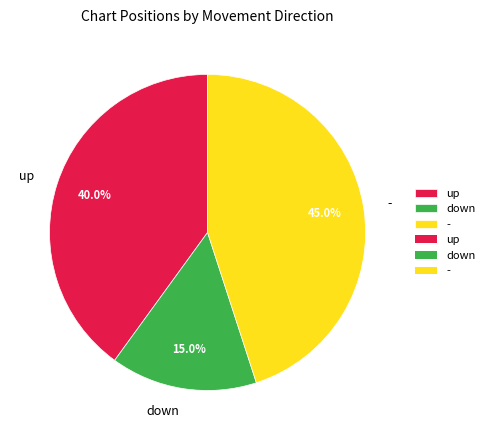

How many segments does this pie chart have?

3